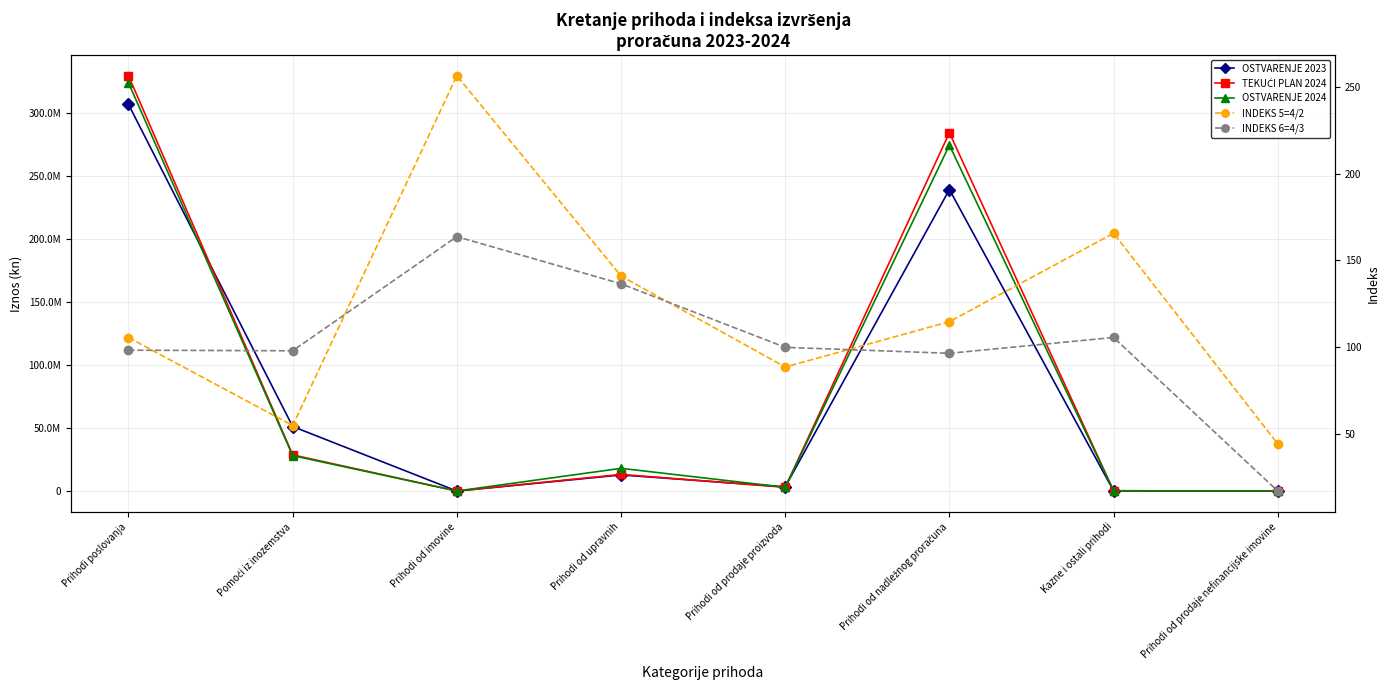

True or false: INDEKS 6=4/3 and INDEKS 5=4/2 cross at least once.

True